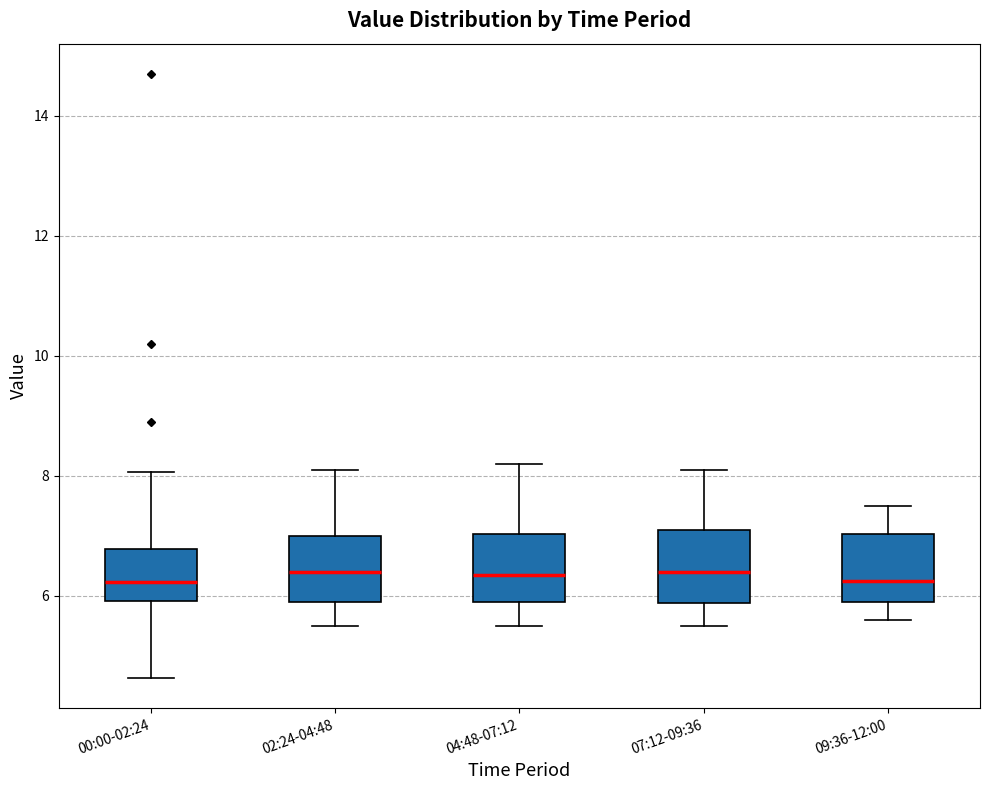

Reading left to right, read every box against the y-axis: the position of its median line, the range the box covers, and the ends of its whiskers. The values are not printed on the chart, so give them approximately, as read against the axis.

00:00-02:24: median 6.2, box 6.0 to 6.8, whiskers 4.6 to 8.0
02:24-04:48: median 6.4, box 6.0 to 7.0, whiskers 5.6 to 8.2
04:48-07:12: median 6.4, box 6.0 to 7.0, whiskers 5.6 to 8.2
07:12-09:36: median 6.4, box 5.8 to 7.2, whiskers 5.6 to 8.2
09:36-12:00: median 6.2, box 6.0 to 7.0, whiskers 5.6 to 7.6